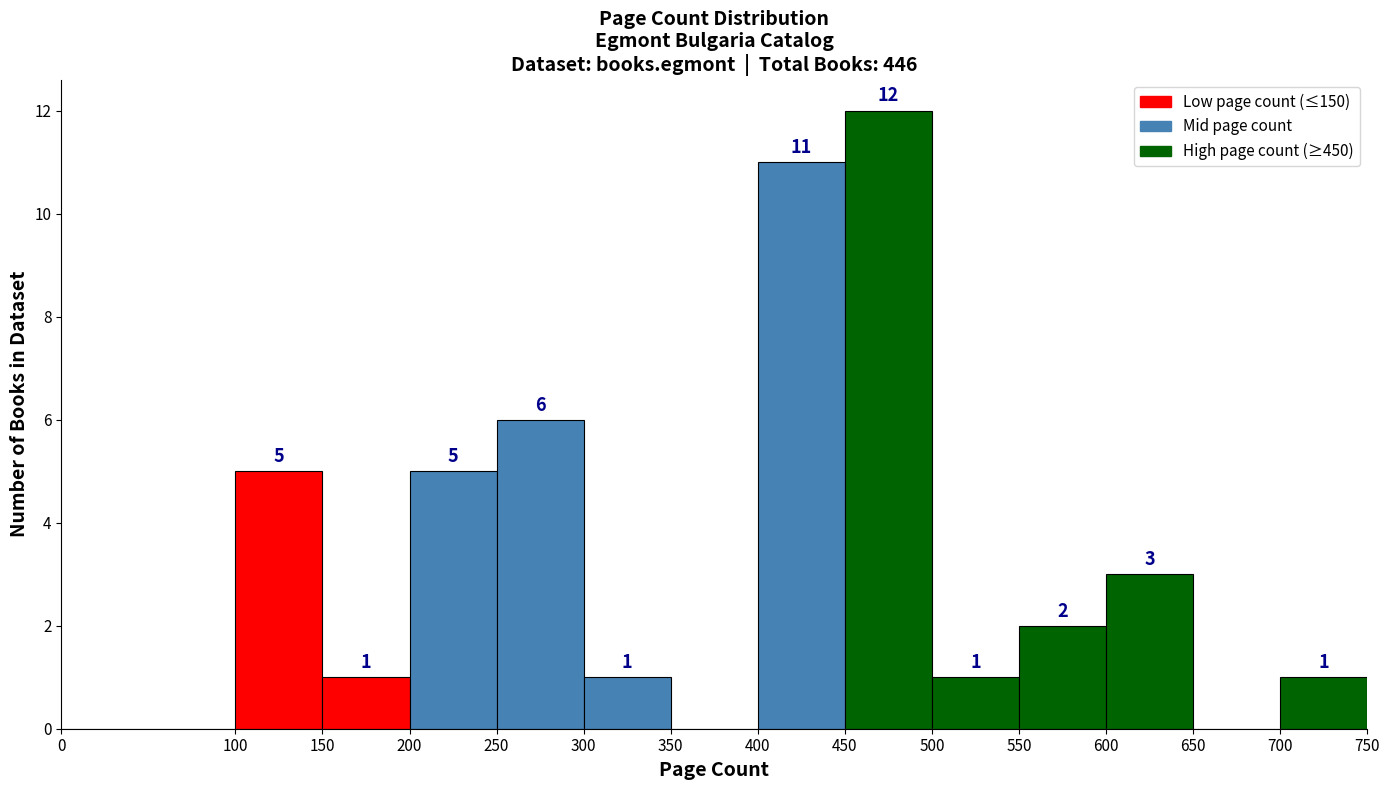

Which range on the x-axis has the tallest bar?

450 to 500